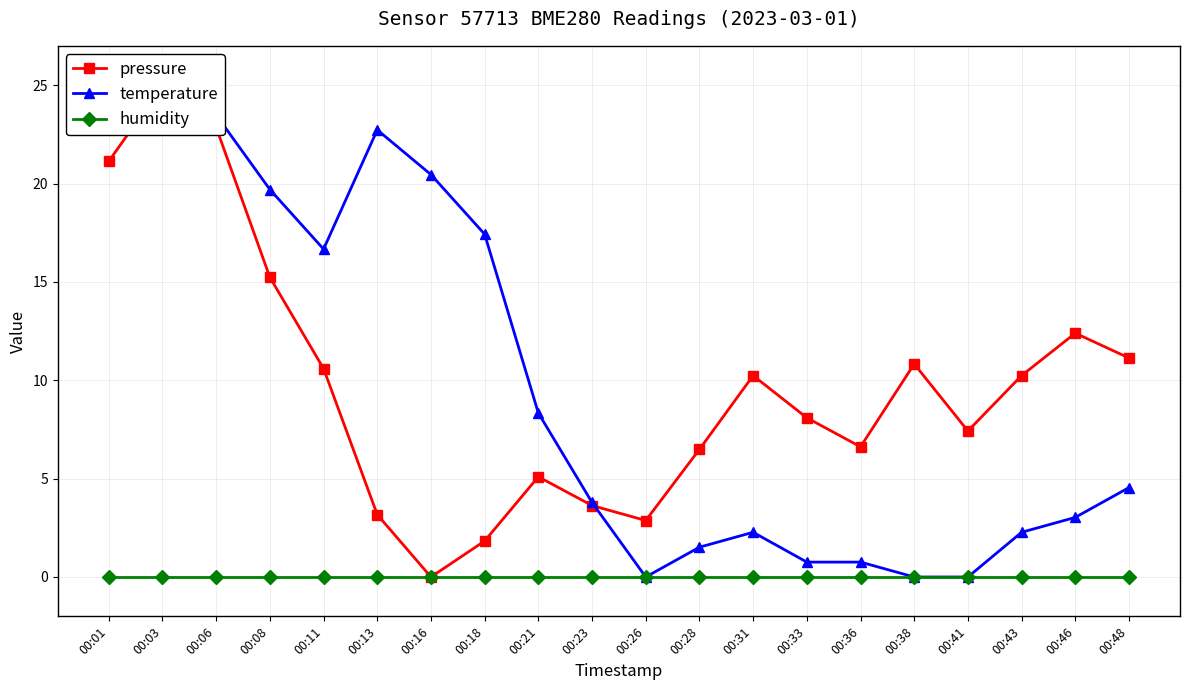

Is the value of temperature at 00:33 greater than the value of humidity at 00:46?

Yes